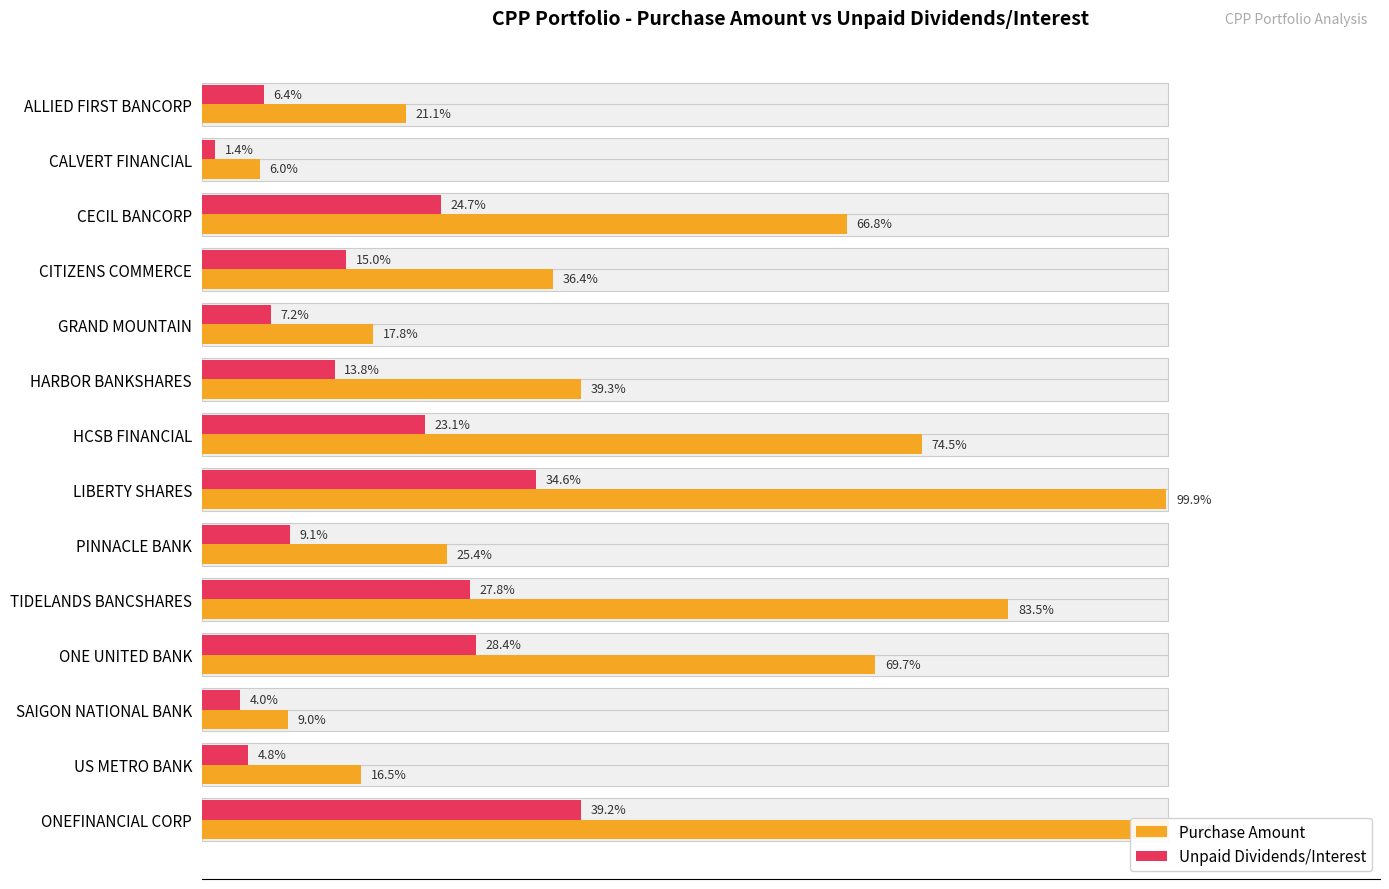

At CITIZENS COMMERCE, list the series in order from largest to smallest.

Purchase Amount, Unpaid Dividends/Interest